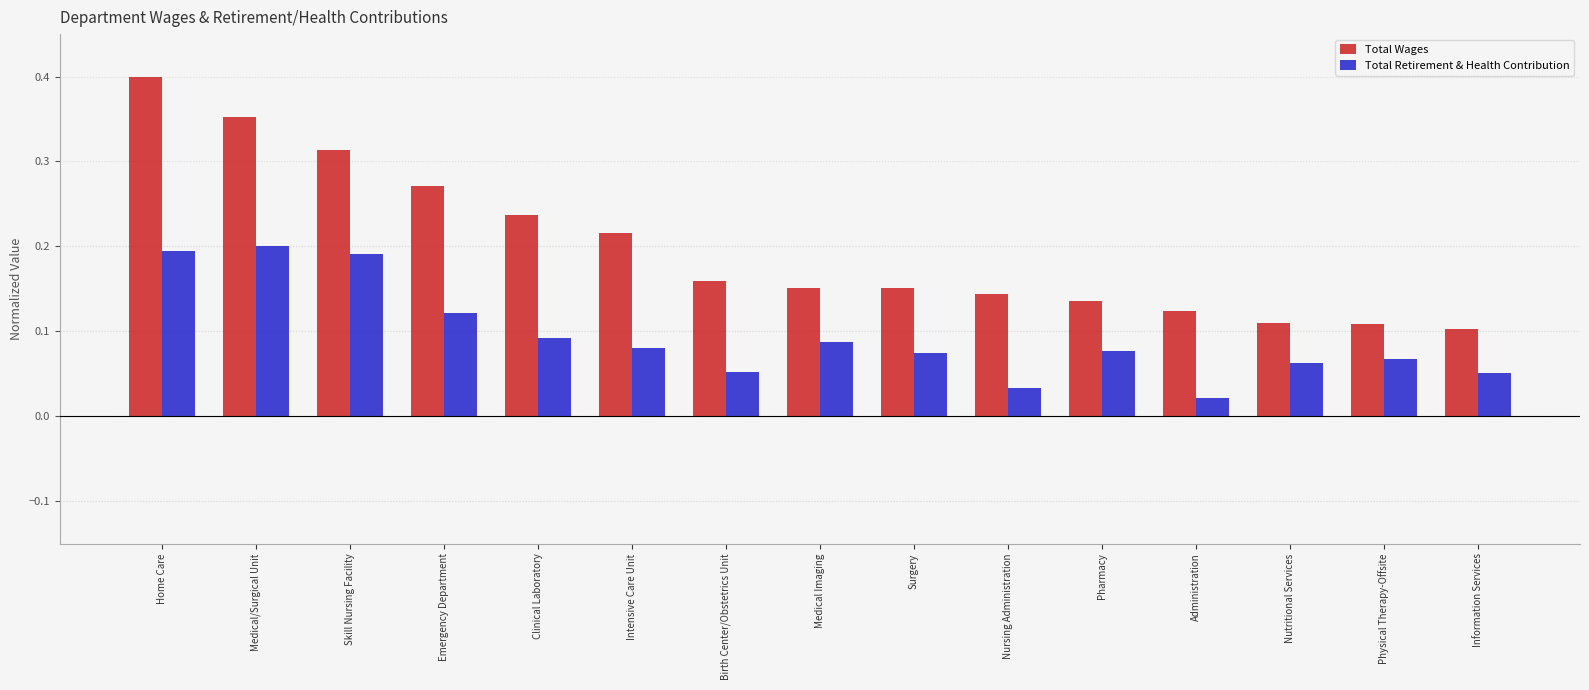

What is the sum of all Total Wages values?

3.0